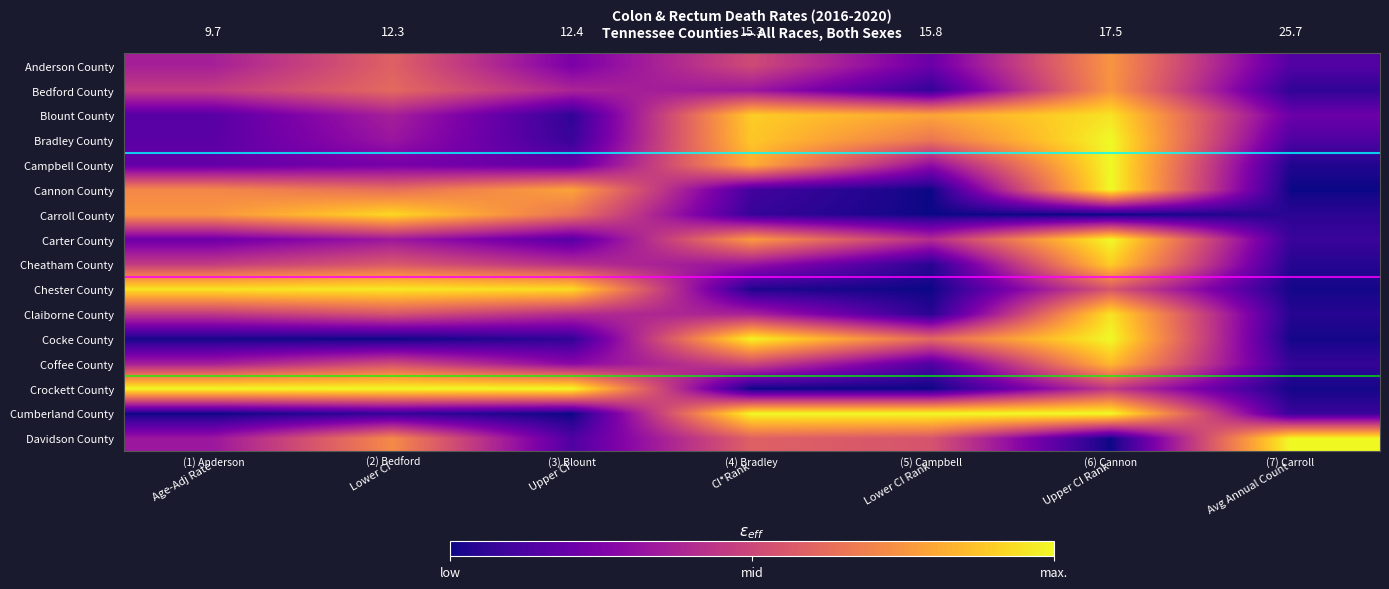

Where is Bedford County nearest to the value 0?

Avg Annual Count